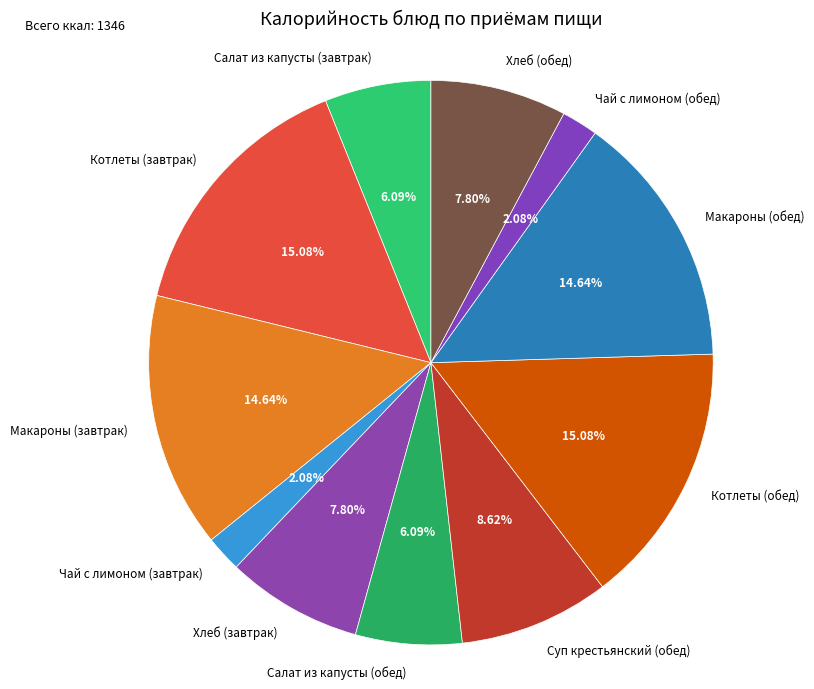

Count the number of slices in the pie.

11